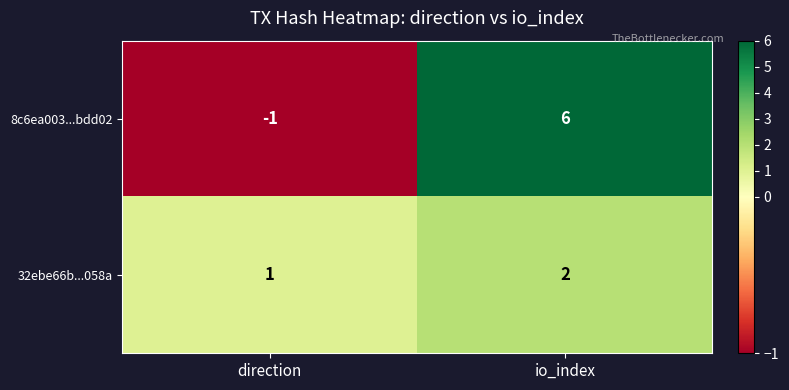

Reading left to right, transcribe all the data shown in this chart.

8c6ea003...bdd02: -1	6
32ebe66b...058a: 1	2